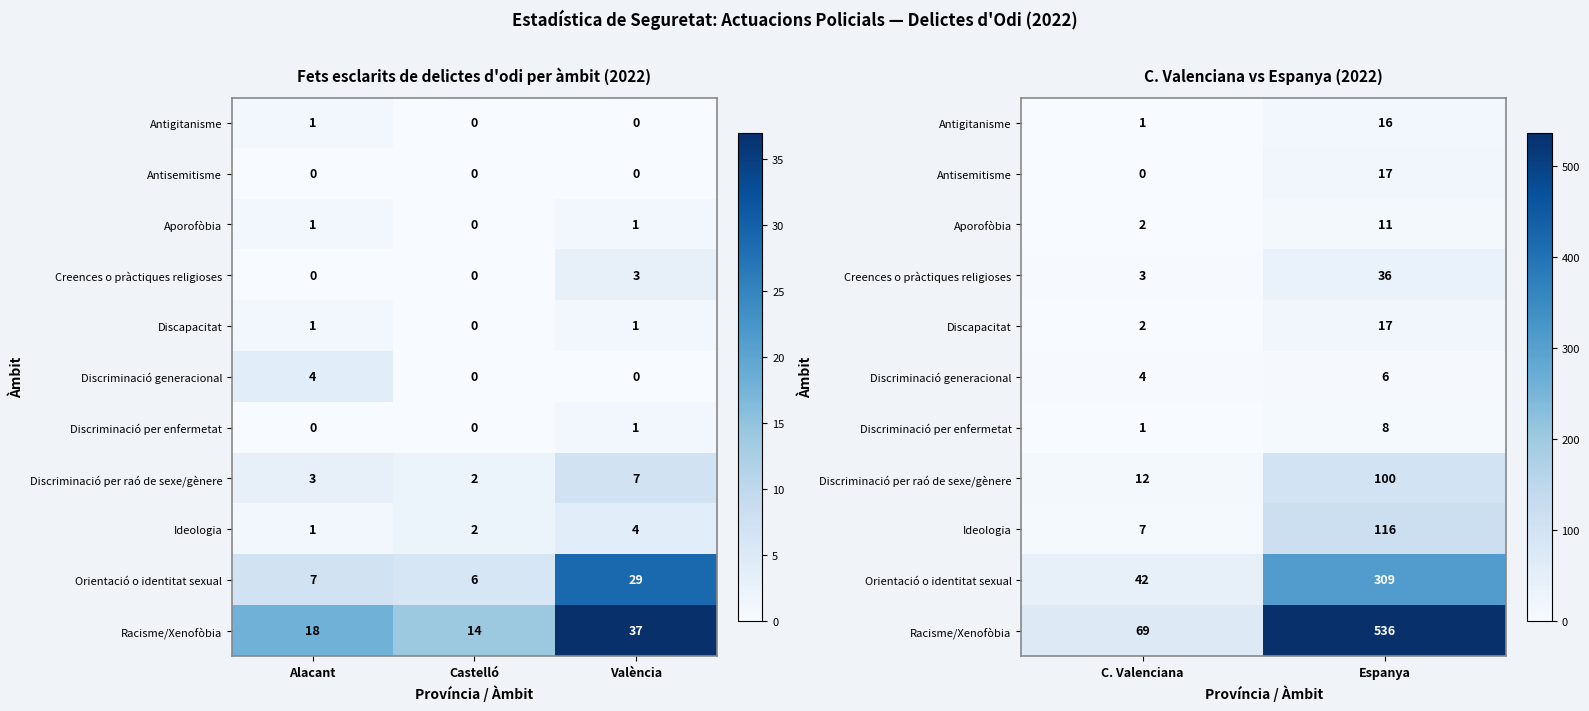

What is the highest value of the Discapacitat series?

17